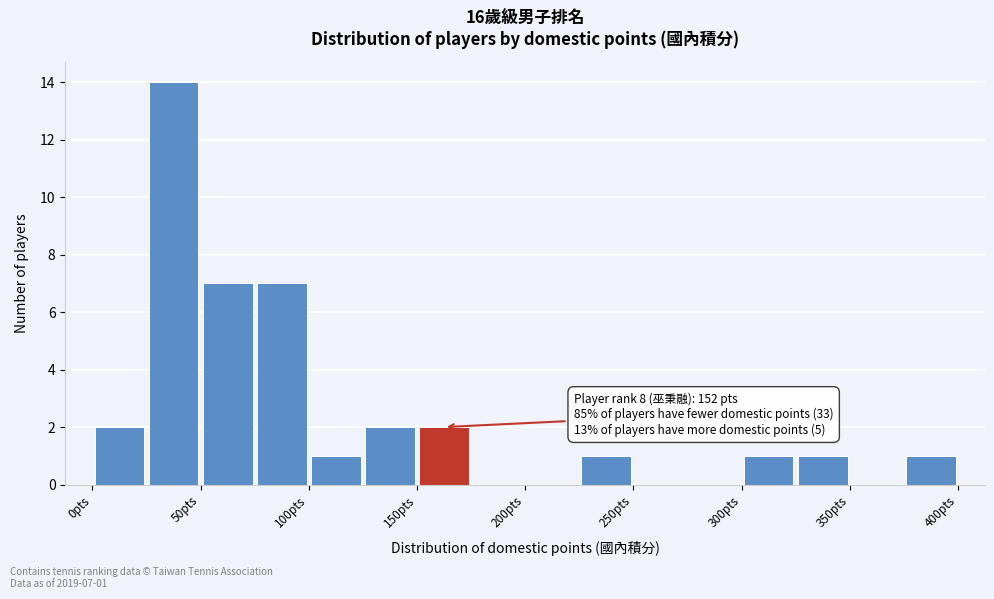

Which range on the x-axis has the tallest bar?

25 to 50